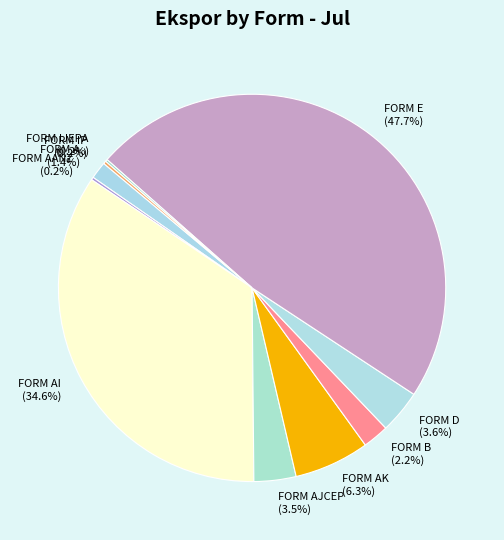

Do FORM AJCEP (3.5%) and FORM AK (6.3%) together represent more than half of the pie?

No